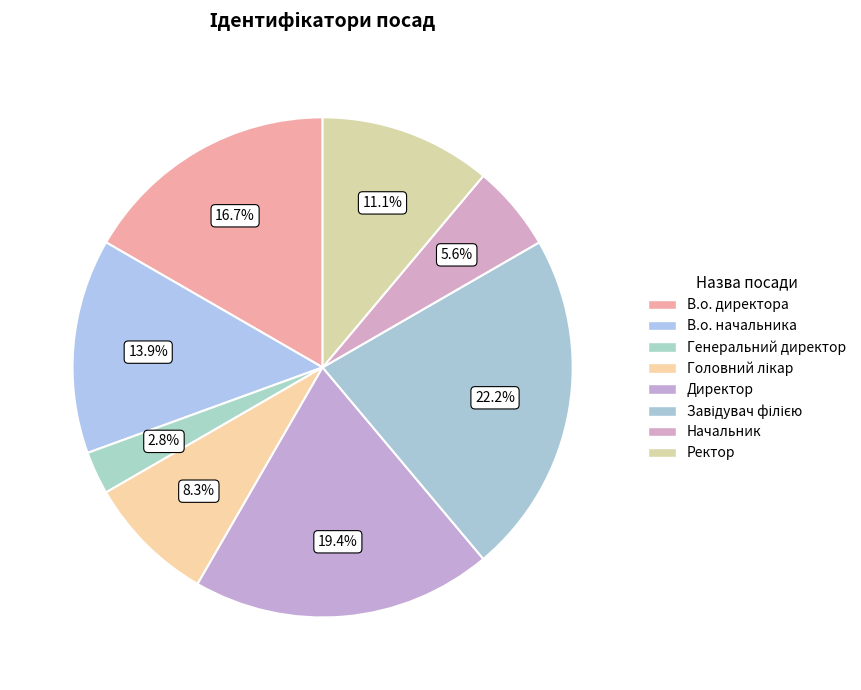

Count the number of slices in the pie.

8